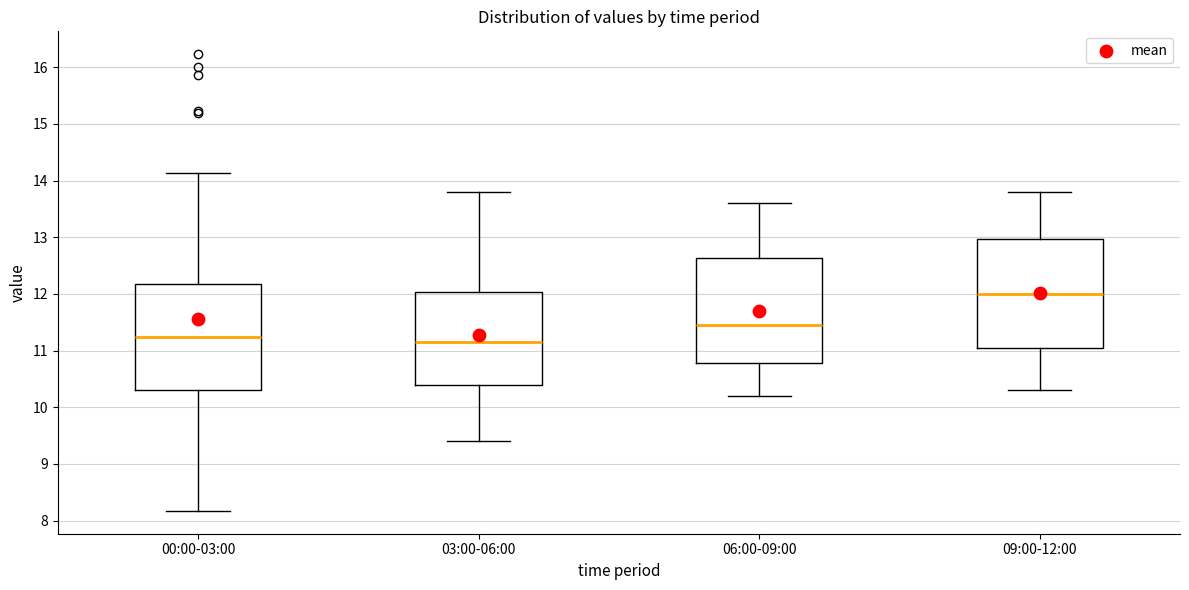

Where does the upper whisker of the box for 06:00-09:00 end on the y-axis? The values are not printed on the chart, so give them approximately, as read against the axis.

13.6